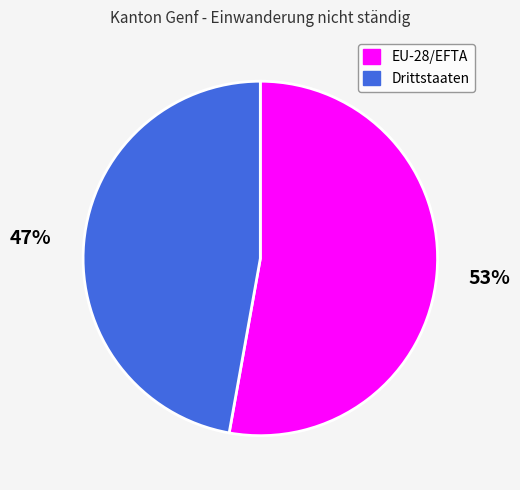

Which slice is the largest?

EU-28/EFTA